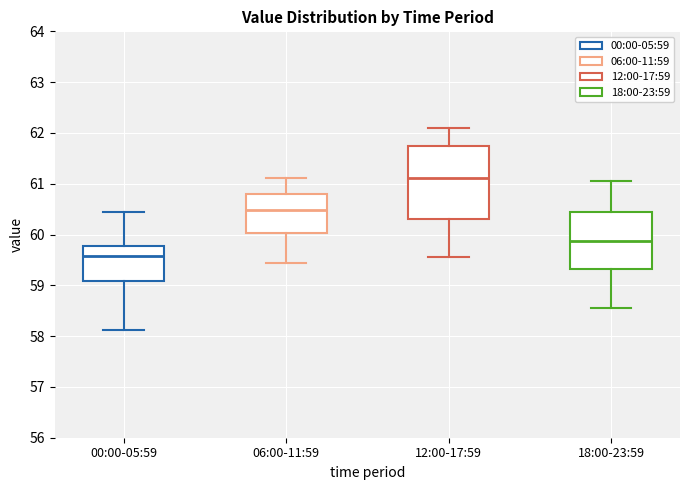

Reading left to right, read every box against the y-axis: the position of its median line, the range the box covers, and the ends of its whiskers. The values are not printed on the chart, so give them approximately, as read against the axis.

00:00-05:59: median 59.6, box 59.1 to 59.8, whiskers 58.1 to 60.5
06:00-11:59: median 60.5, box 60.0 to 60.8, whiskers 59.4 to 61.1
12:00-17:59: median 61.1, box 60.3 to 61.7, whiskers 59.6 to 62.1
18:00-23:59: median 59.9, box 59.3 to 60.5, whiskers 58.6 to 61.1